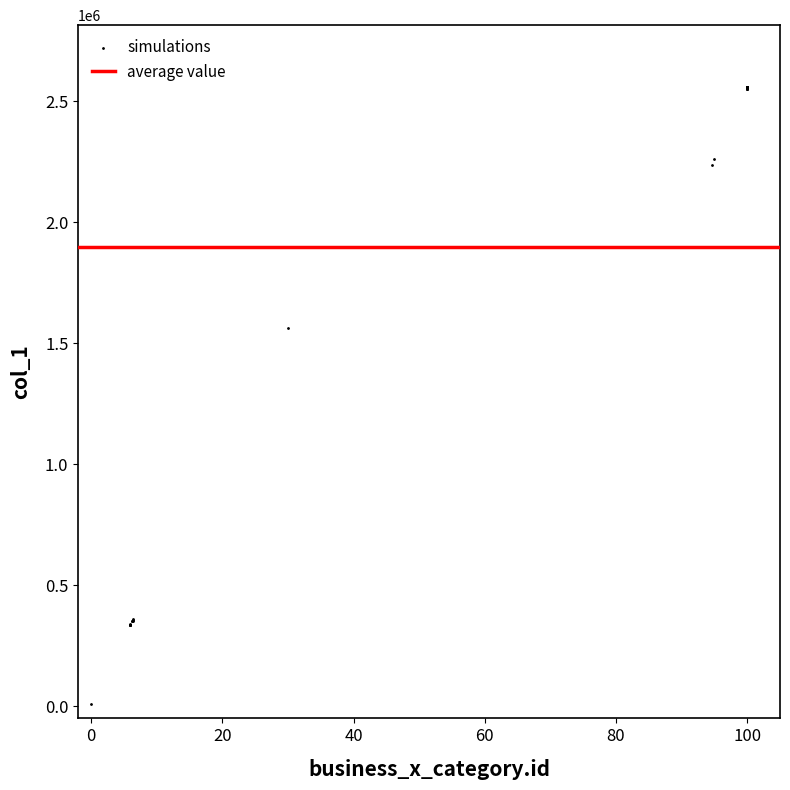

What Y value in the scatter plot is closest to 1283488?

1561325